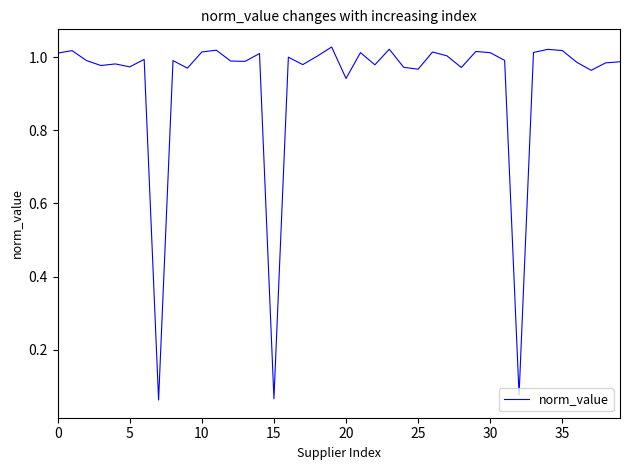

Does the chart display data point markers on the line(s)?

No